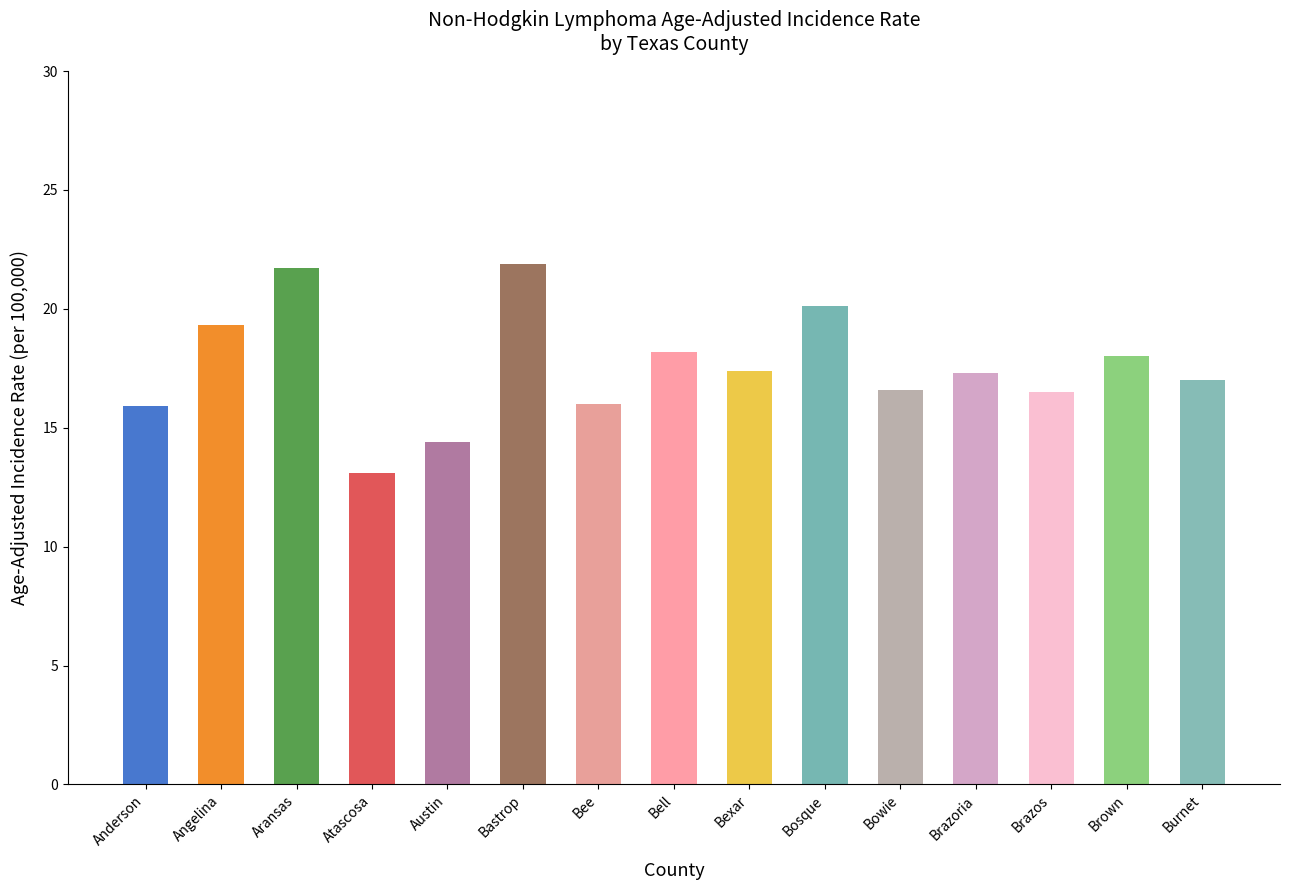

Between Atascosa and Bee, which is larger?

Bee